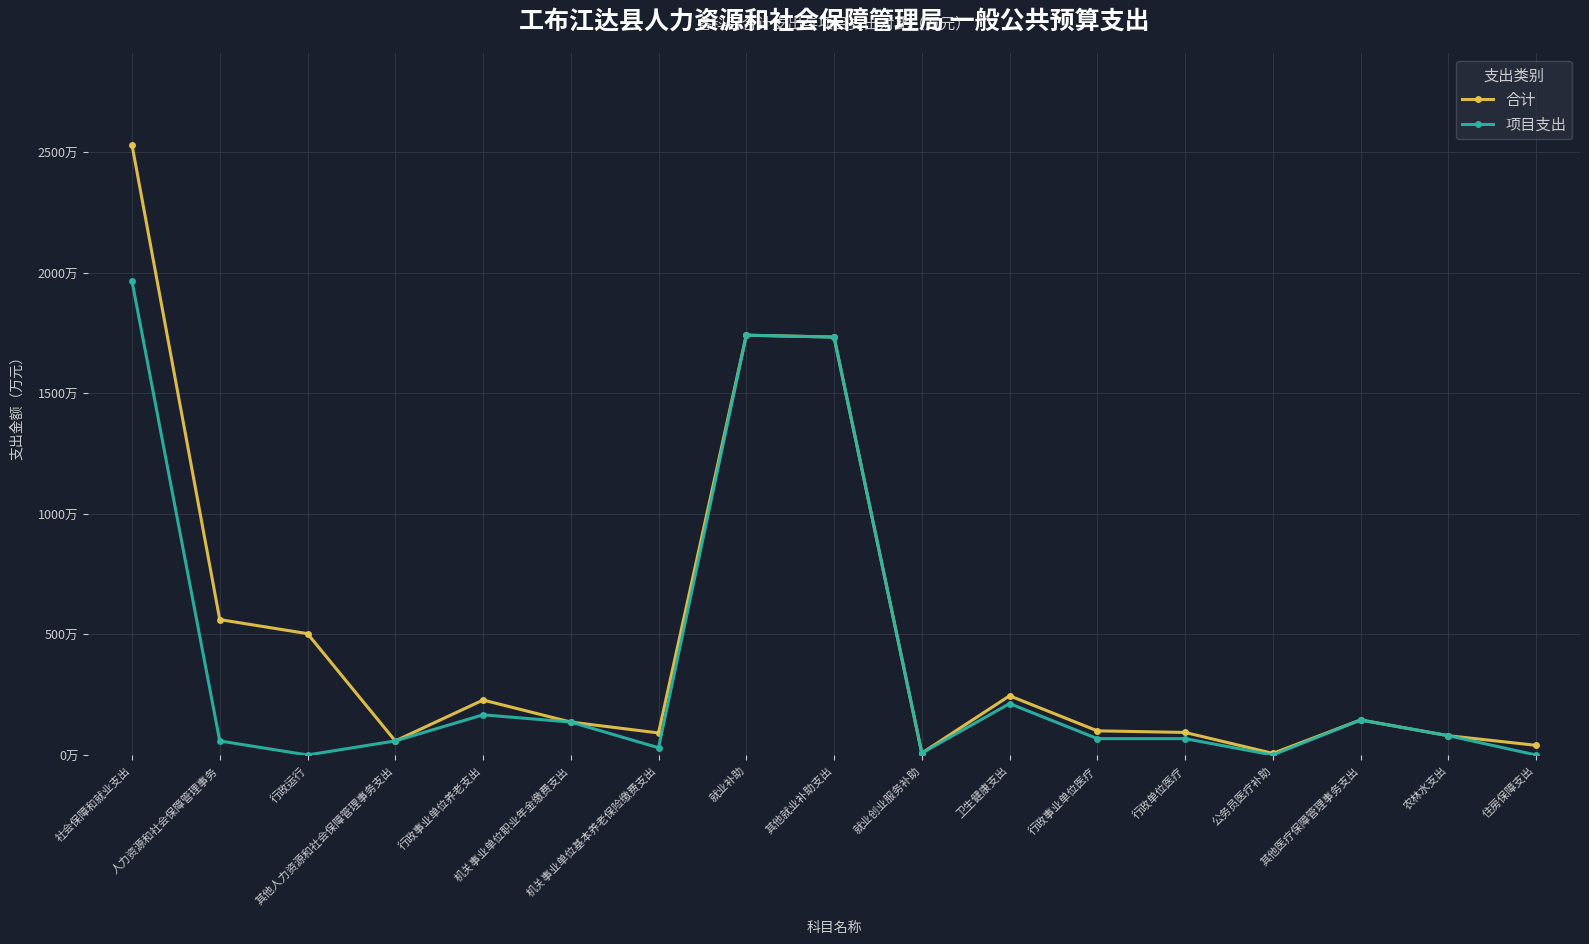

Which category has the lowest value in the 合计 series?

公务员医疗补助